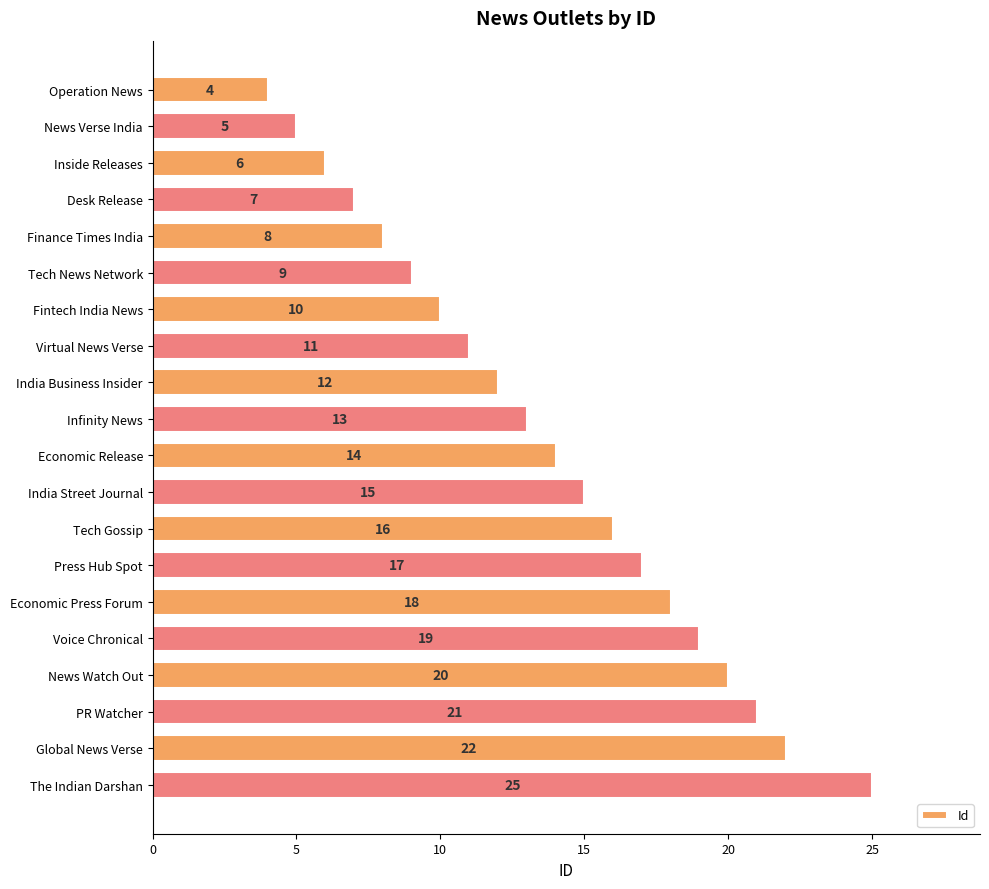

Which has a higher value, Global News Verse or Economic Press Forum?

Global News Verse